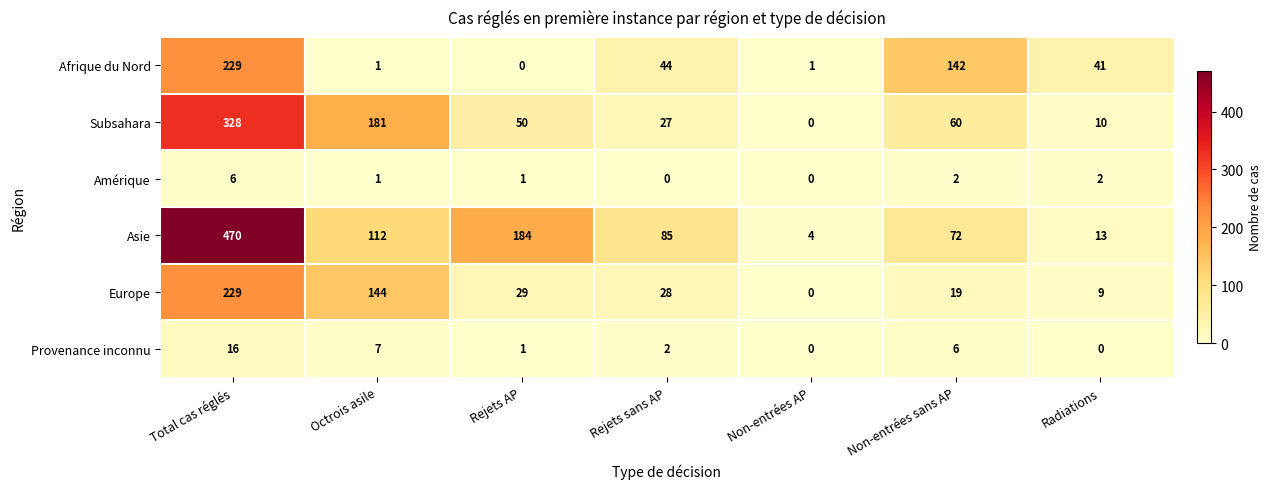

The Subsahara series shows 23 at Rejets AP. True or false?

False